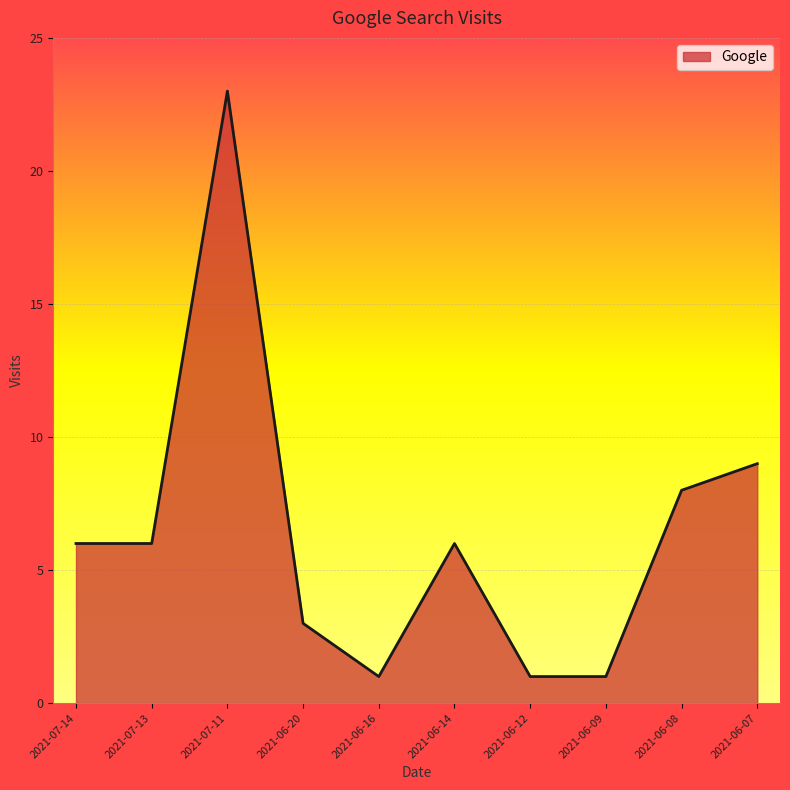

What is the difference between the maximum and minimum values?

22